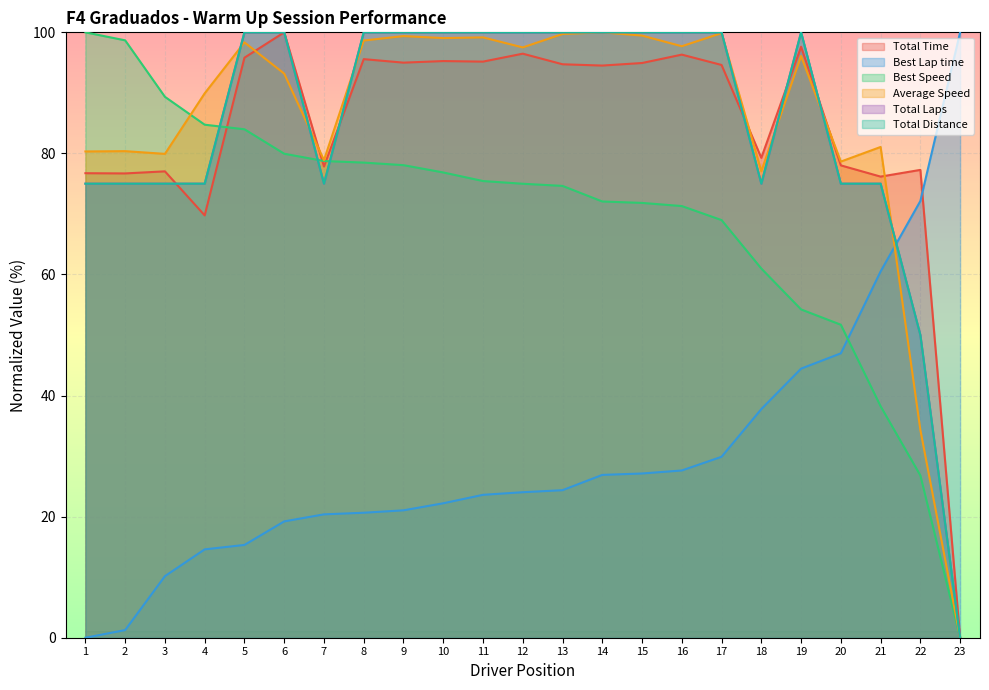

The value of Best Speed at 14 is 45.1. True or false?

False